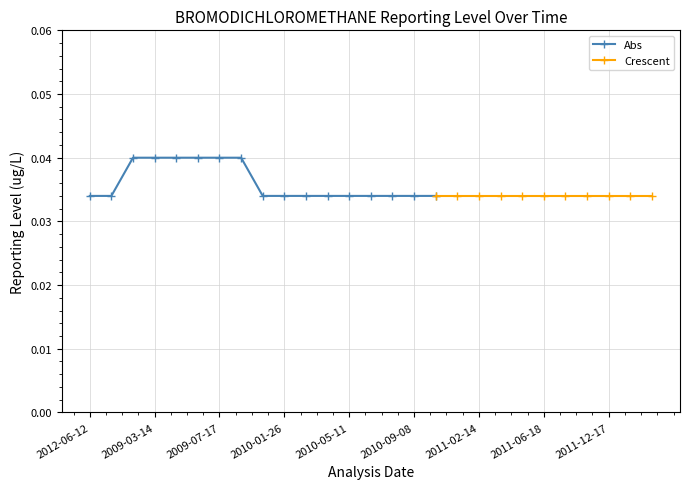

How many Abs values are between 0 and 1?

17